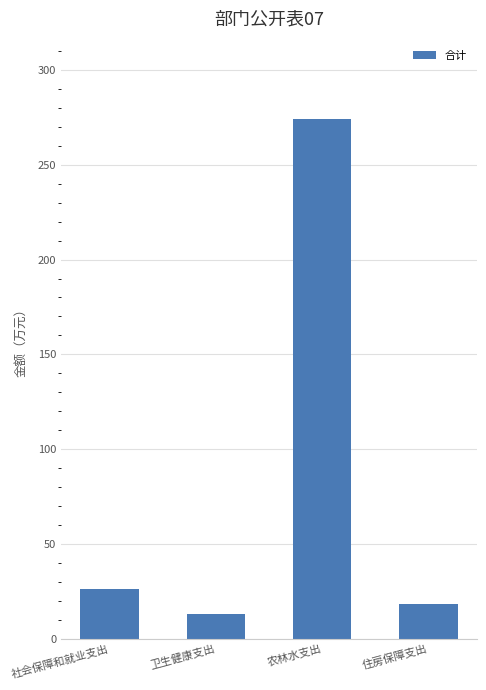

Rank the categories by value from highest to lowest.

农林水支出, 社会保障和就业支出, 住房保障支出, 卫生健康支出